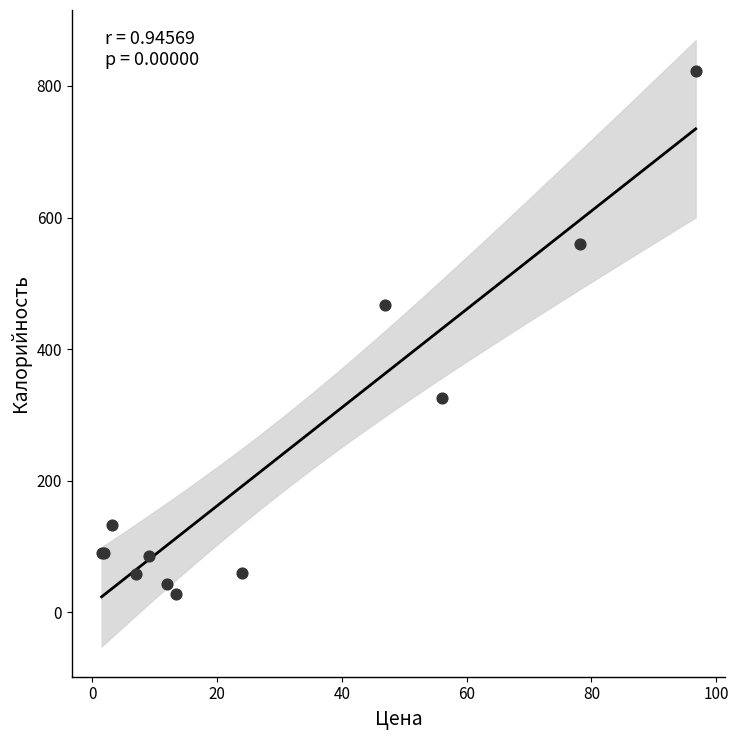

What Y value in the scatter plot is closest to 425?

466.4